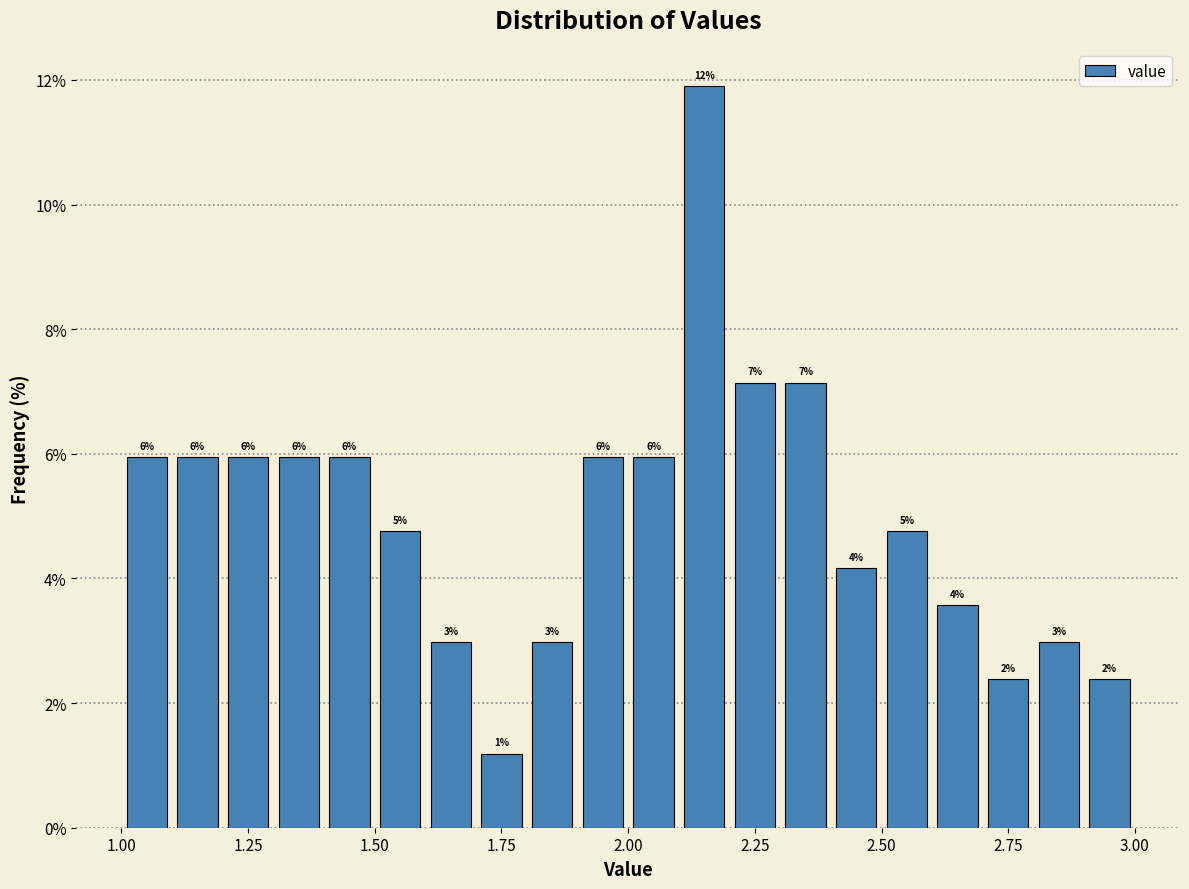

Read against the x-axis, roughly where is the centre of the tallest bar?

2.15